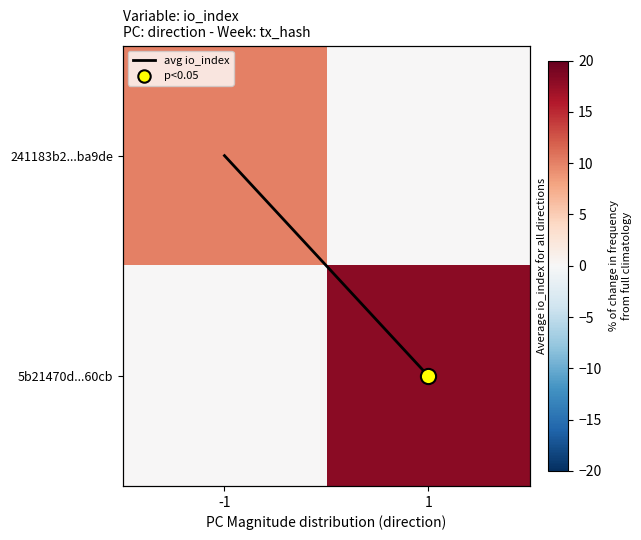

At how many categories does at least one series exceed 7?

2